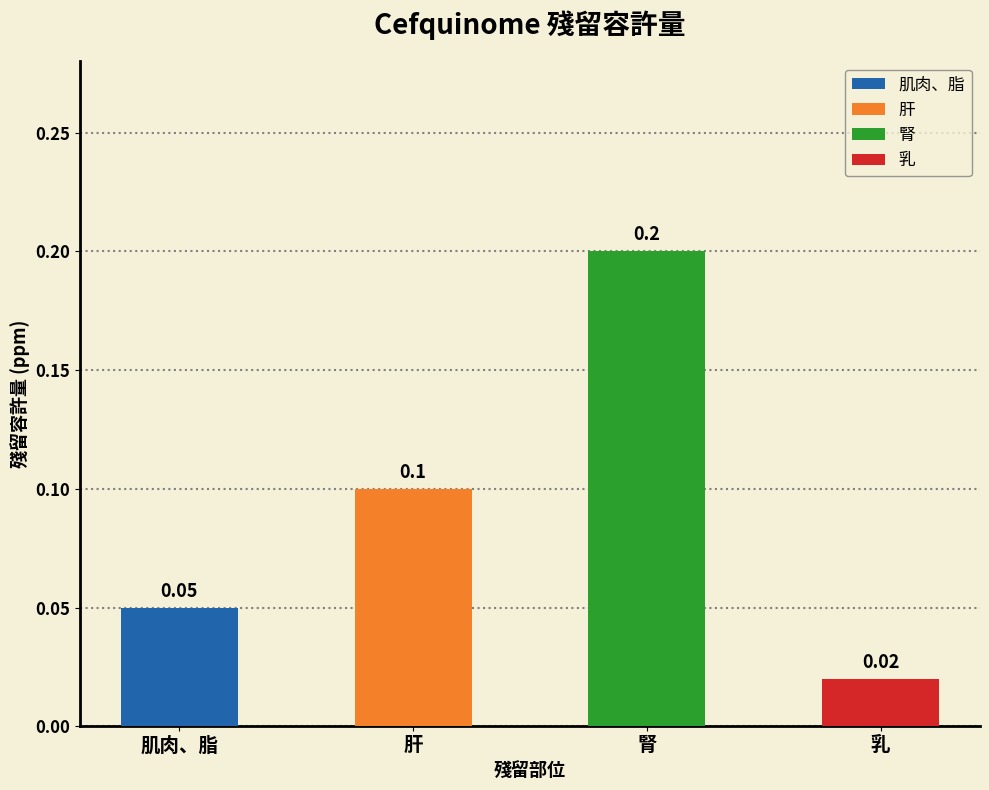

At which label is the value closest to 0?

乳